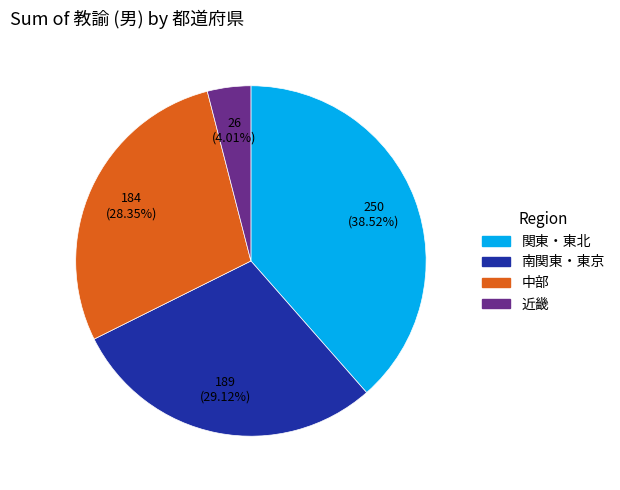

Is there any slice that represents more than half of the pie?

No